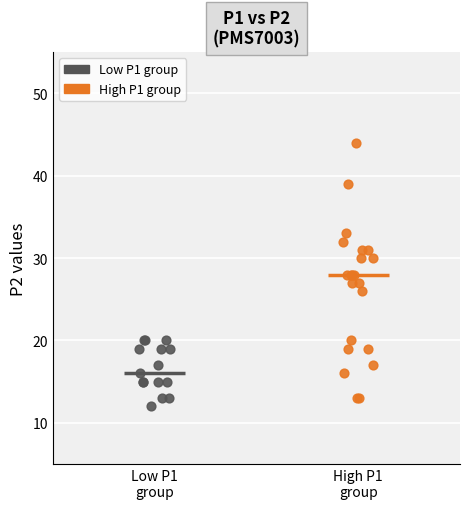

Which series reaches the minimum Y coordinate?

Low P1 group